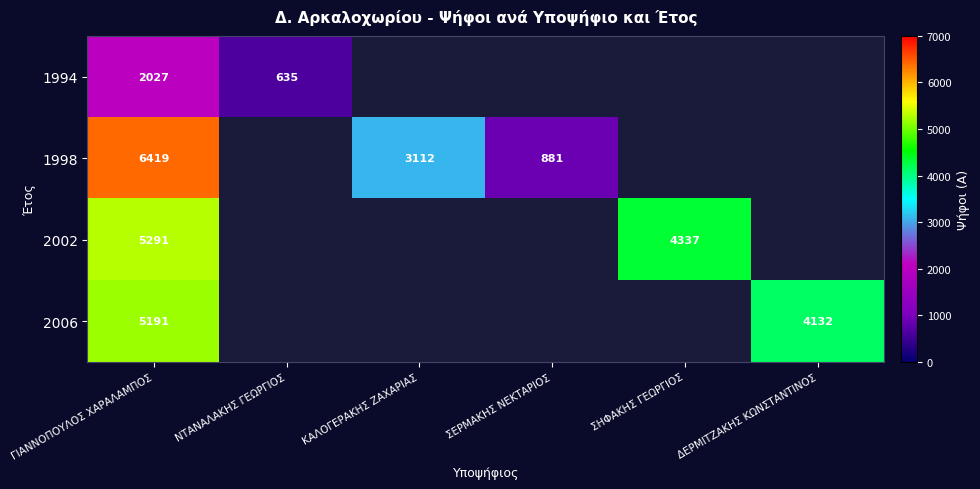

What is the smallest value displayed?

635.0